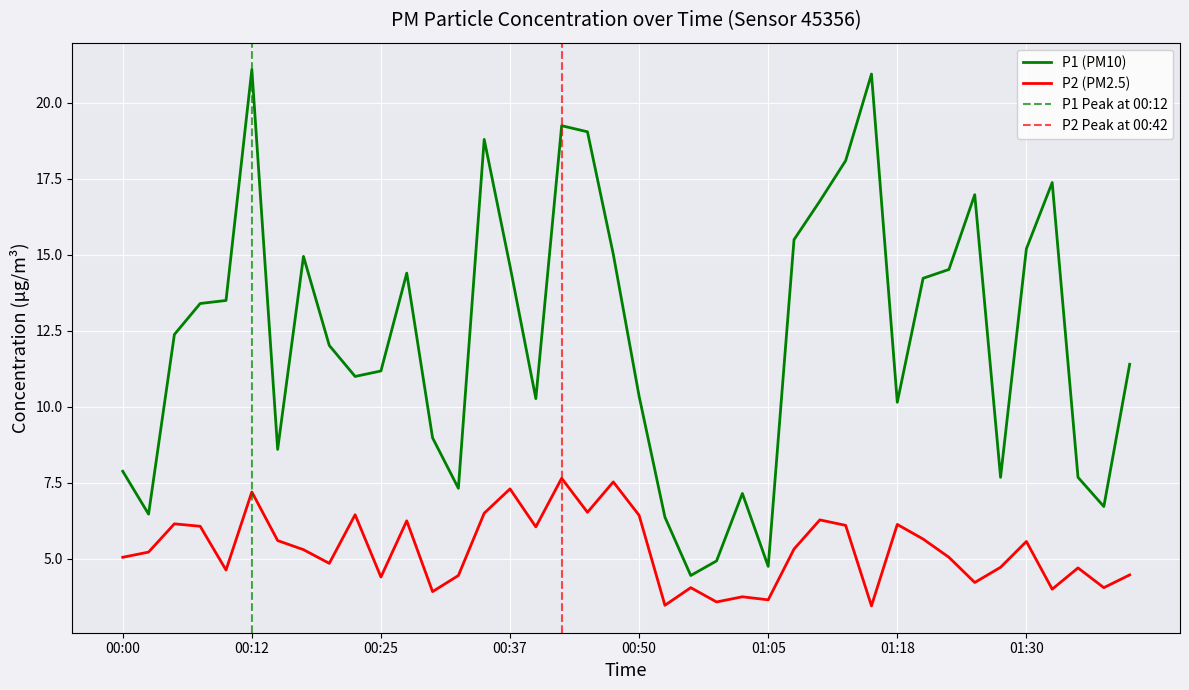

What is the maximum value shown in the chart?

21.1